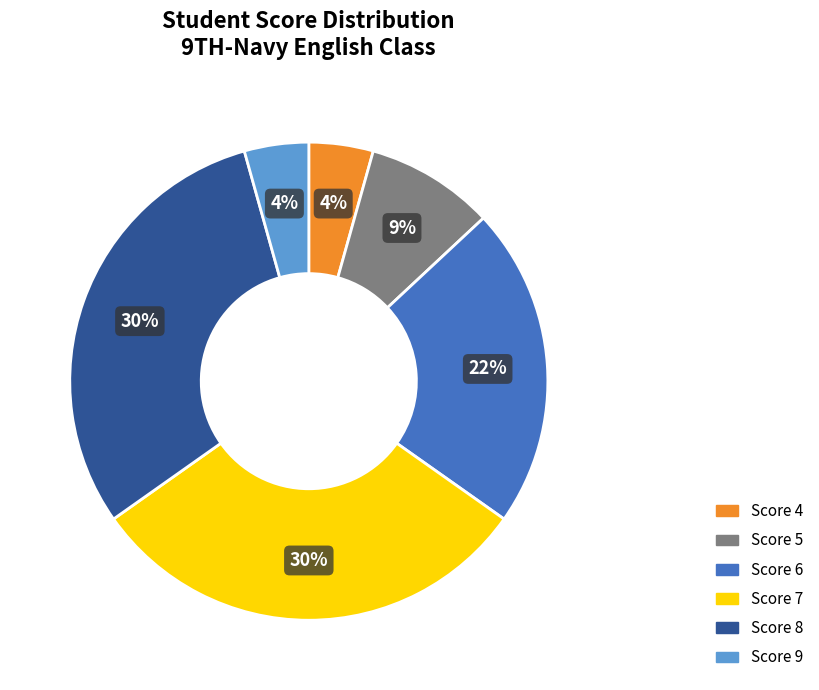

To the nearest percent, what percentage of the pie is Score 7?

30%